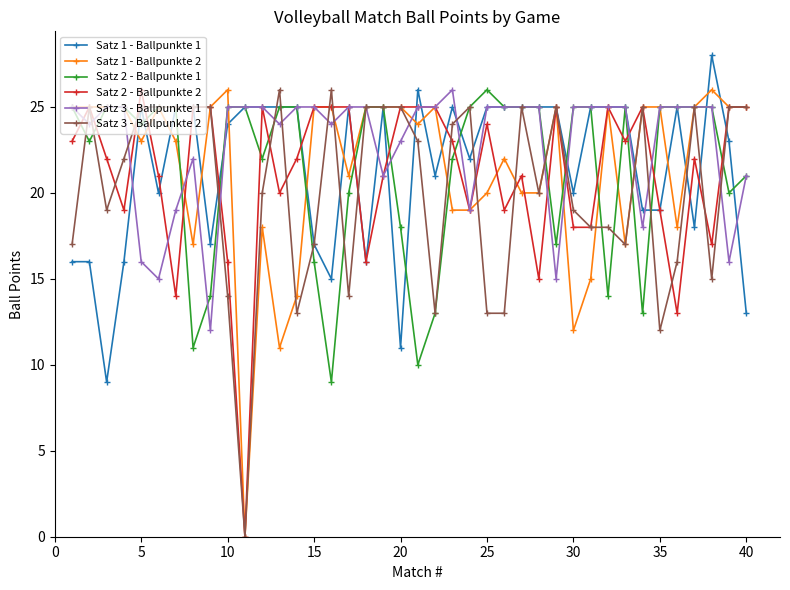

True or false: Satz 3 - Ballpunkte 2 has more than 1 points higher than both neighbors.

True